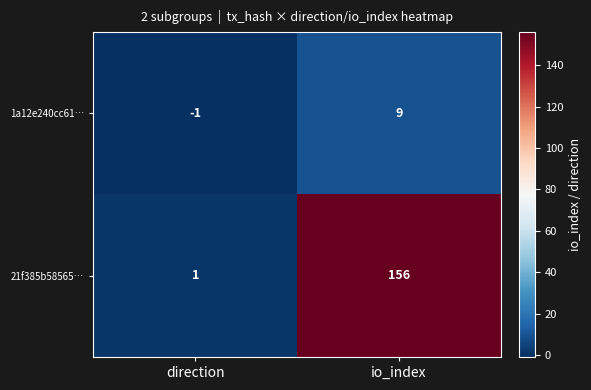

Which category has the highest value in the 21f385b58565… series?

io_index